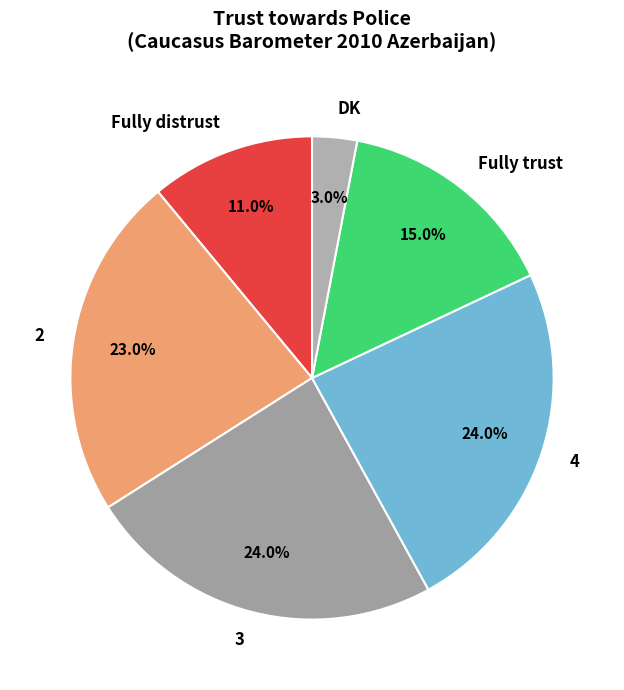

The Fully trust slice represents 15% of the pie. True or false?

True